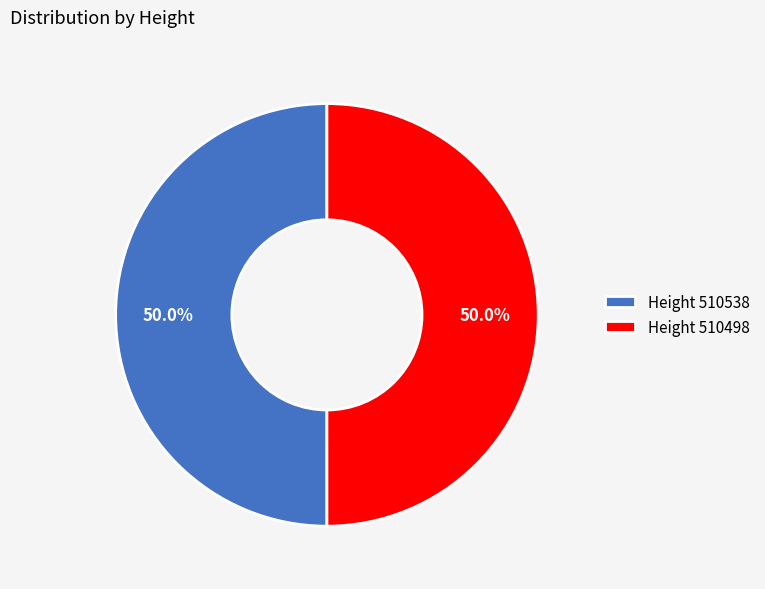

What is the total percentage of Height 510538 and Height 510498?

100.0%